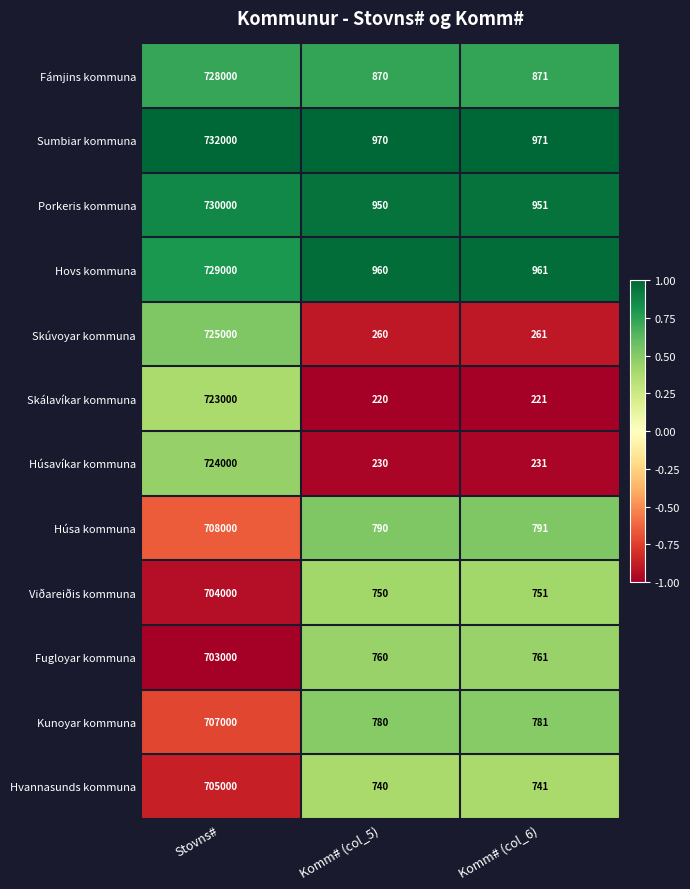

What is the difference between the Viðareiðis kommuna values at Komm# (col_5) and Stovns#?

703250